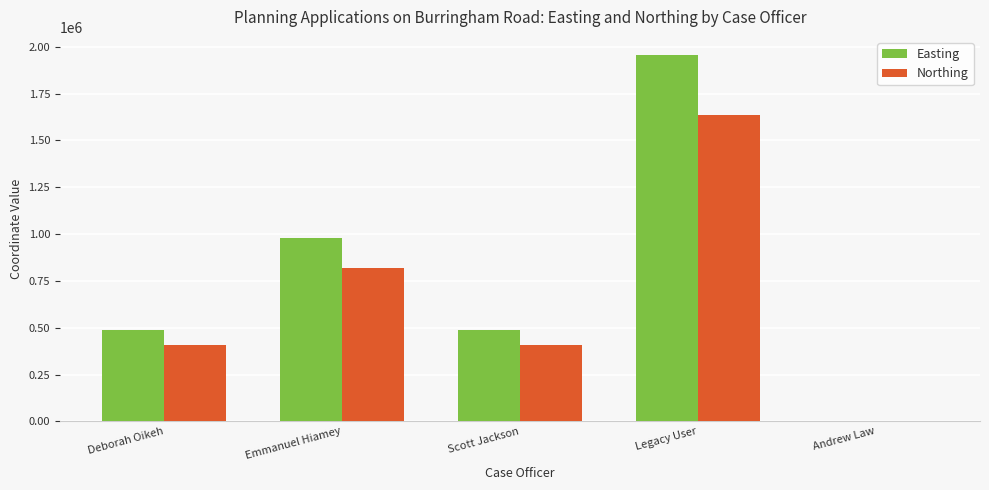

At which category is the sum across all series the highest?

Legacy User